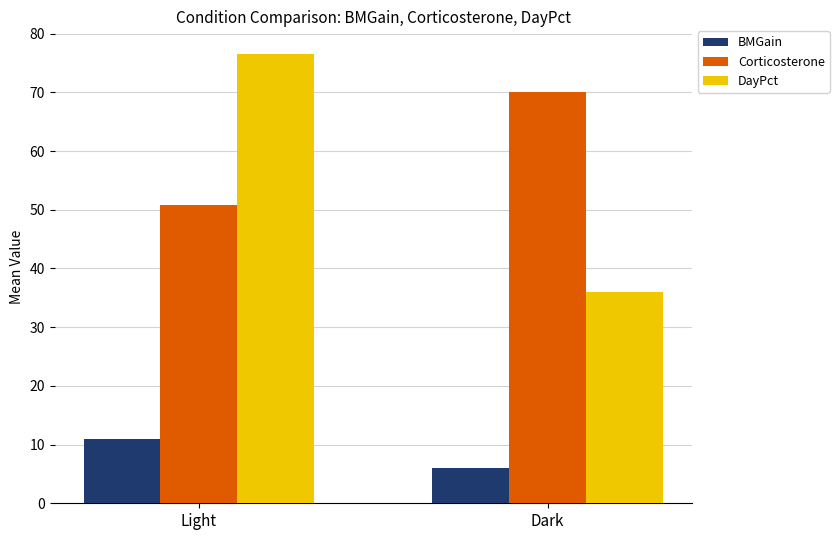

How many categories are shown in the chart?

2